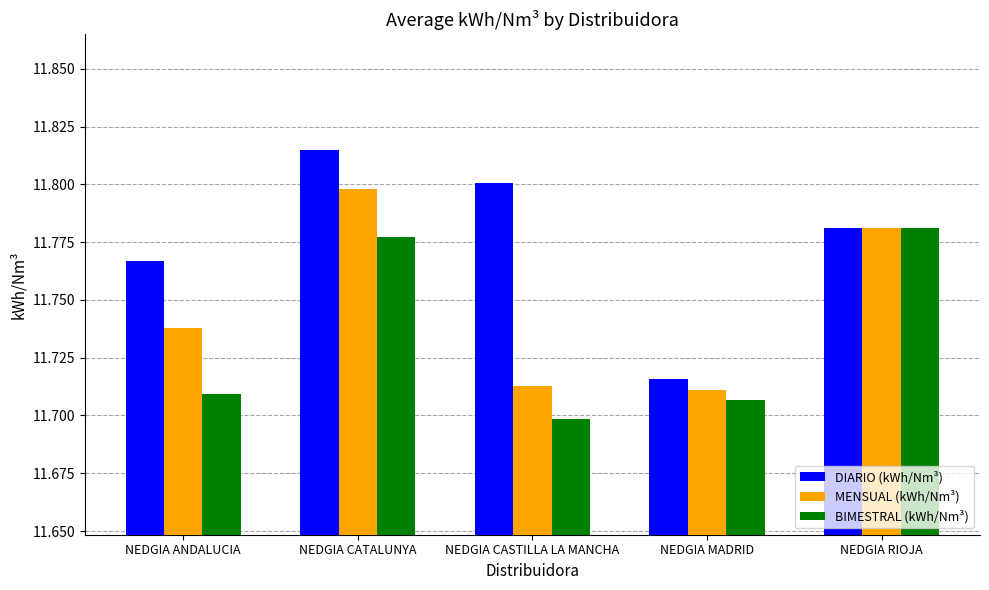

What is the label of the 3rd bar from the right?

NEDGIA CASTILLA LA MANCHA